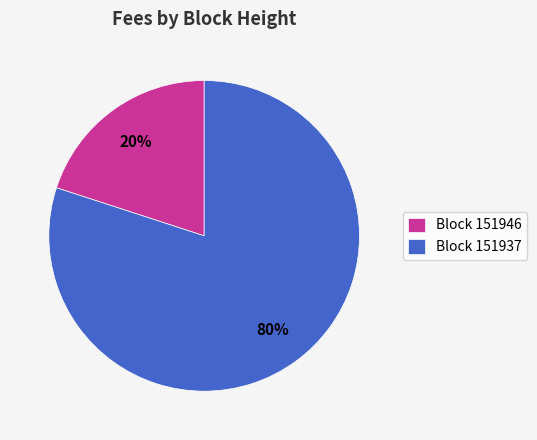

Which category has the biggest portion of the pie?

Block 151937